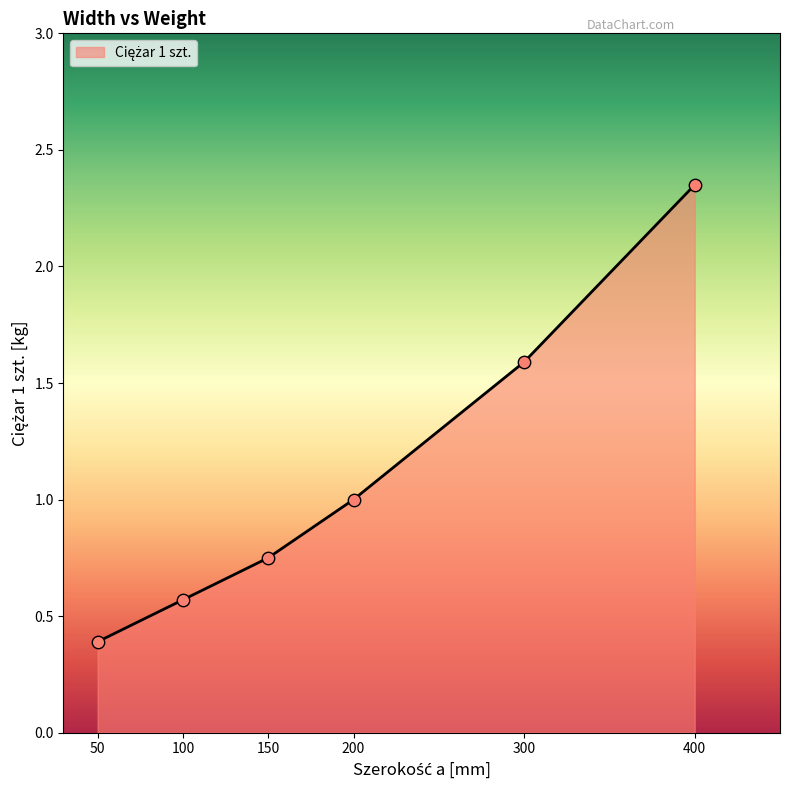

What is the change in value from 100 to 300?

+1.0